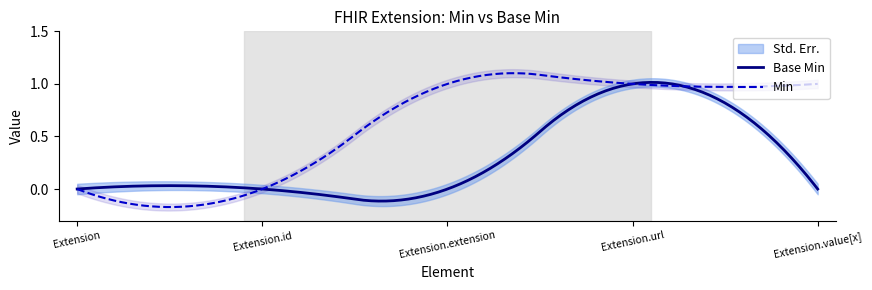

What is the label of the 4th point from the left?

Extension.url